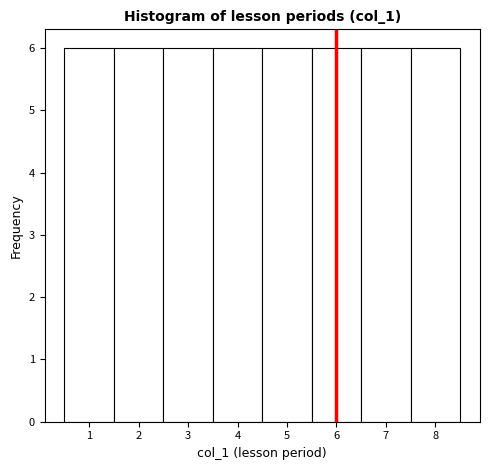

Reading left to right, list every bar in this chart as the range it spans on the x-axis followed by its height. The values are not printed on the chart, so give them approximately, as read against the axis.

0.5 to 1.5: 6
1.5 to 2.5: 6
2.5 to 3.5: 6
3.5 to 4.5: 6
4.5 to 5.5: 6
5.5 to 6.5: 6
6.5 to 7.5: 6
7.5 to 8.5: 6